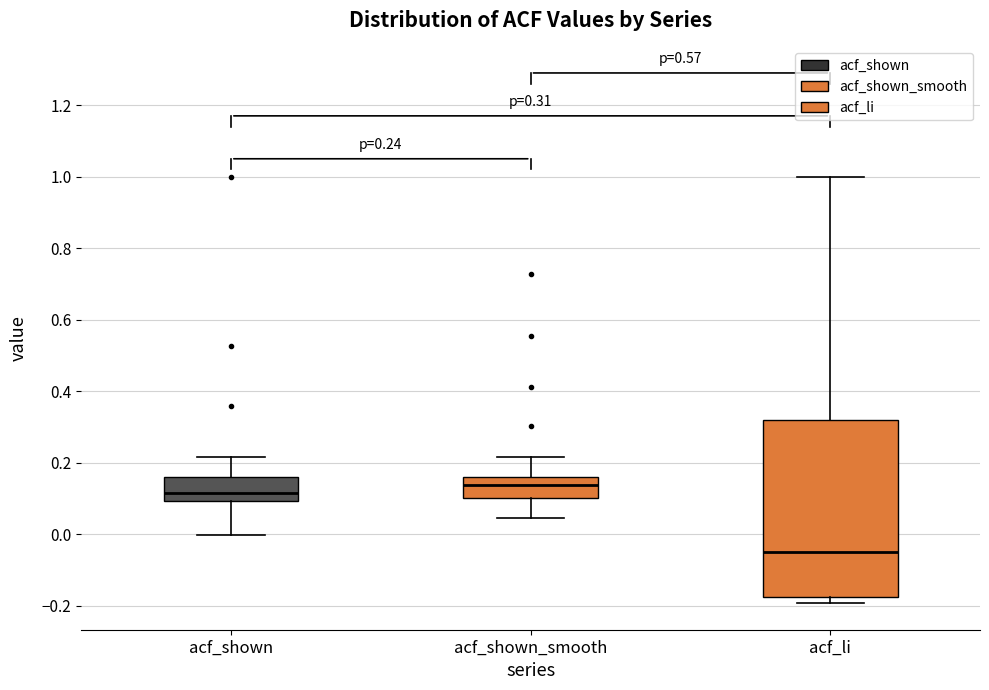

Which box's median line is the highest?

acf_shown_smooth